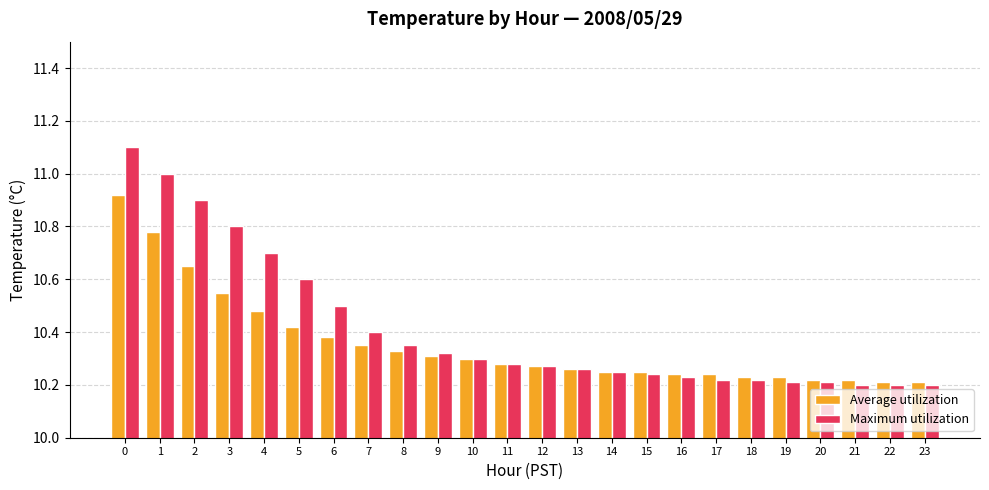

How many Average utilization values are between 10 and 11?

24